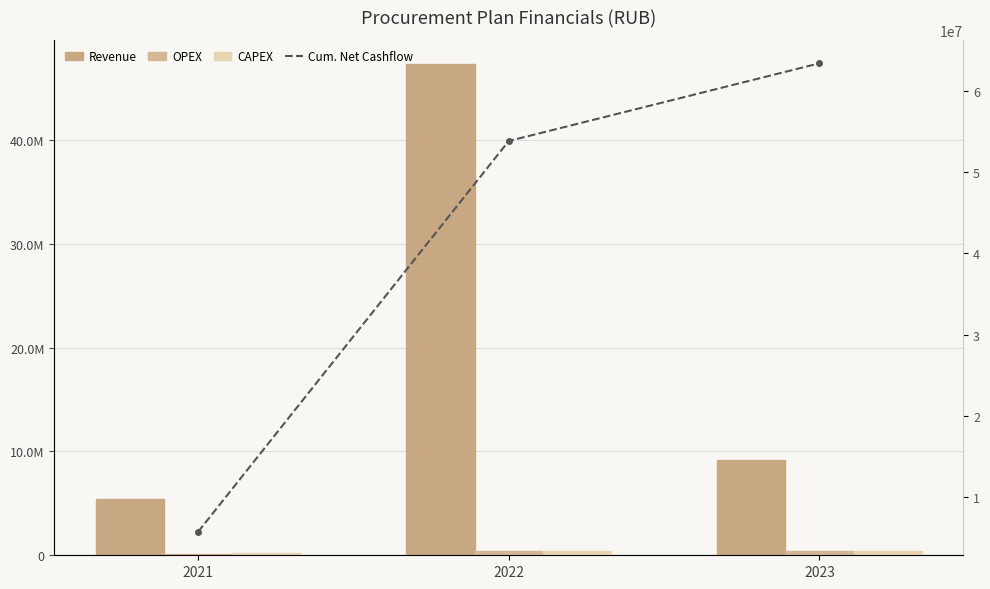

True or false: CAPEX has a value of 329265.0 at 2021.

False